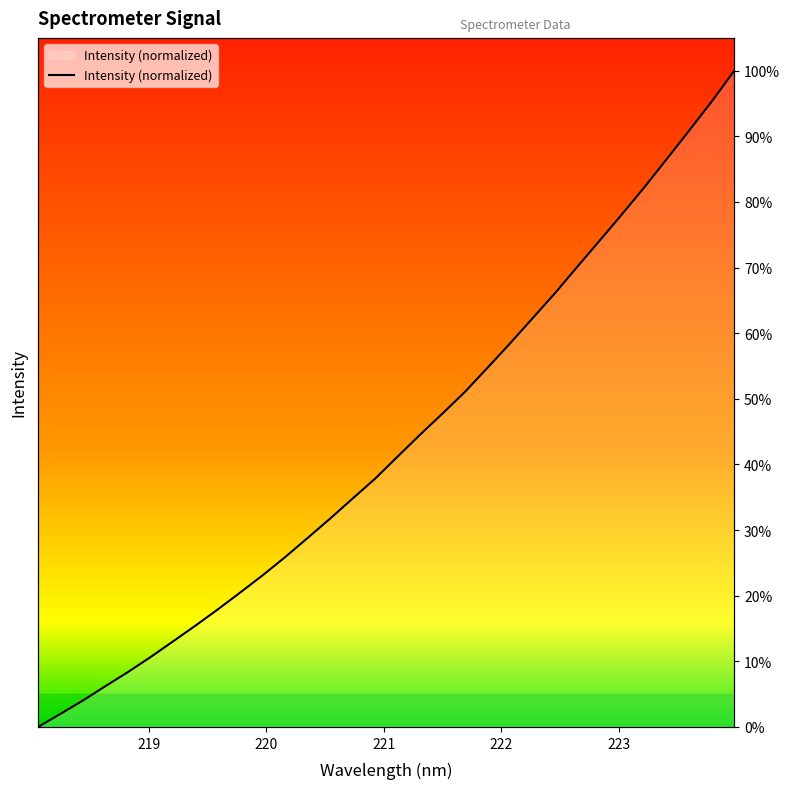

Reading left to right, list all the values displayed in this chart.

0.0	2.0	4.0	6.2	8.4	10.6	13.0	15.4	17.9	20.5	23.1	25.9	28.8	31.8	34.8	37.8	41.2	44.5	47.8	51.1	54.7	58.4	62.2	66.1	70.1	74.1	78.1	82.3	86.6	90.9	95.3	100.0